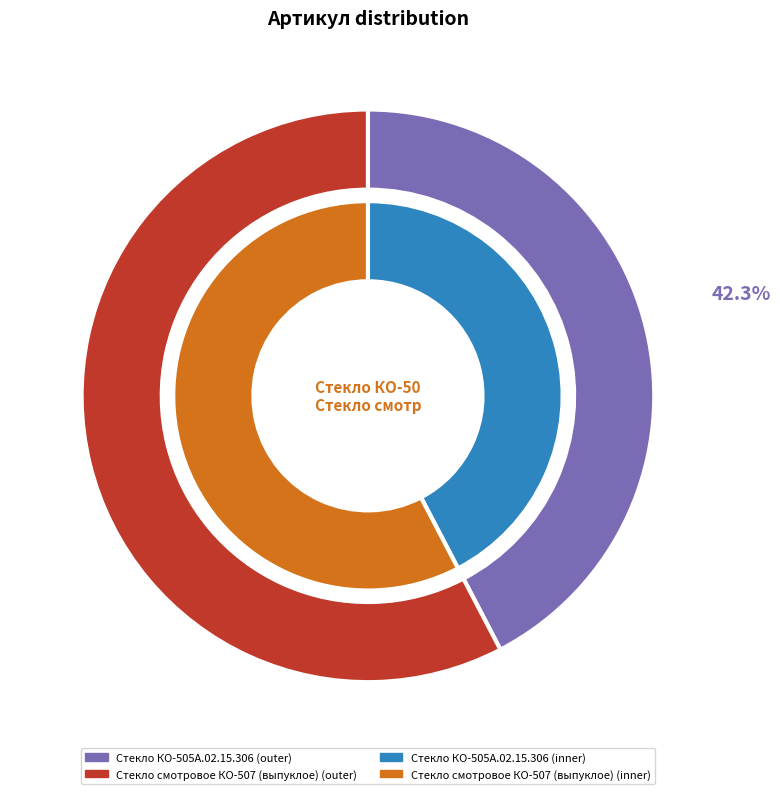

Rank the categories by value from highest to lowest.

Стекло смотровое КО-507 (выпуклое), Стекло КО-505А.02.15.306